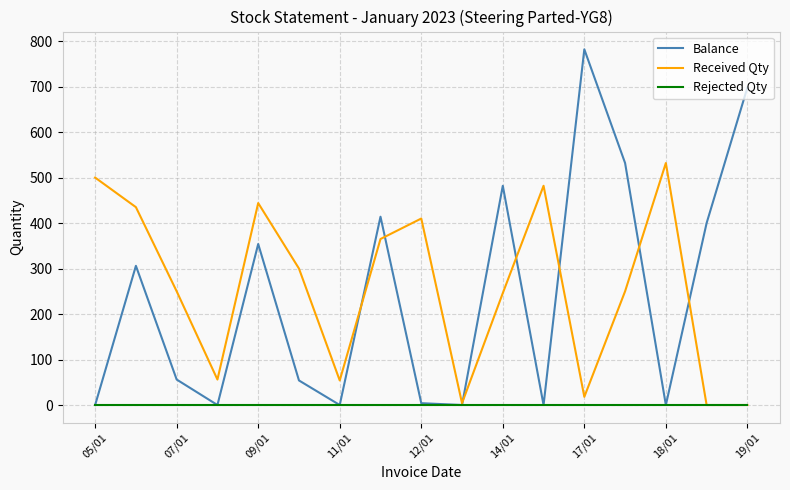

What is the maximum value shown in the chart?

782